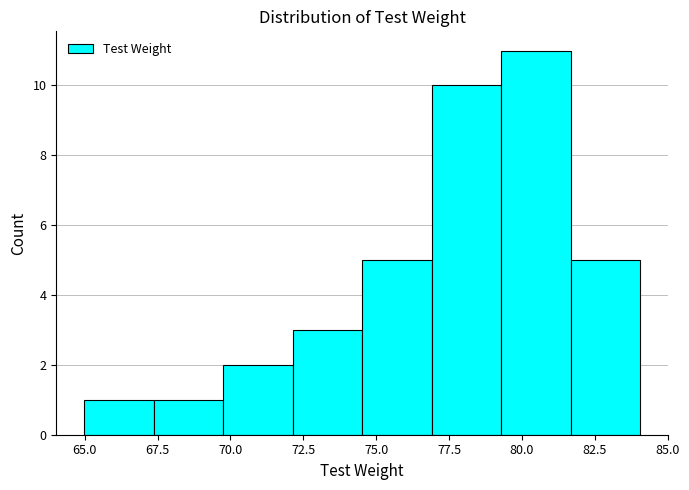

Reading left to right, transcribe this chart: for each bar, give the range it covers on the x-axis and its height. Neither the bar edges nor the heights are printed on the chart, so give them approximately, as read against the axes.

65.0 to 67.5: 1
67.5 to 70.0: 1
70.0 to 72.0: 2
72.0 to 74.5: 3
74.5 to 77.0: 5
77.0 to 79.5: 10
79.5 to 81.5: 11
81.5 to 84.0: 5